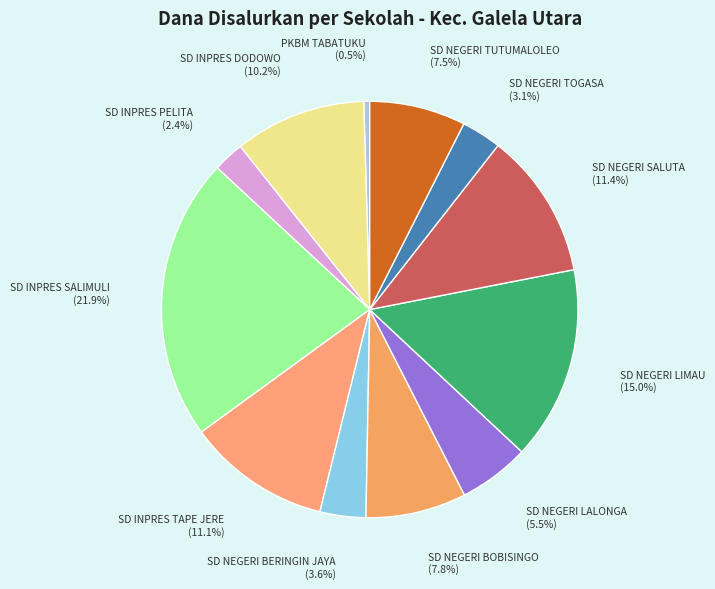

To the nearest percent, what is the difference between the largest and smallest slice percentages?

21%